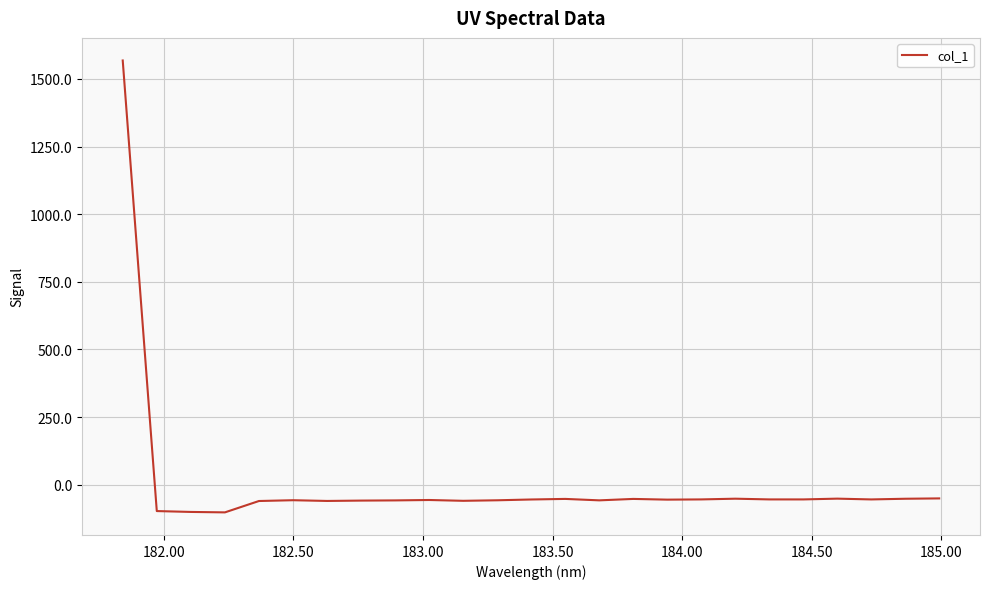

What is the minimum value shown in the chart?

-102.5